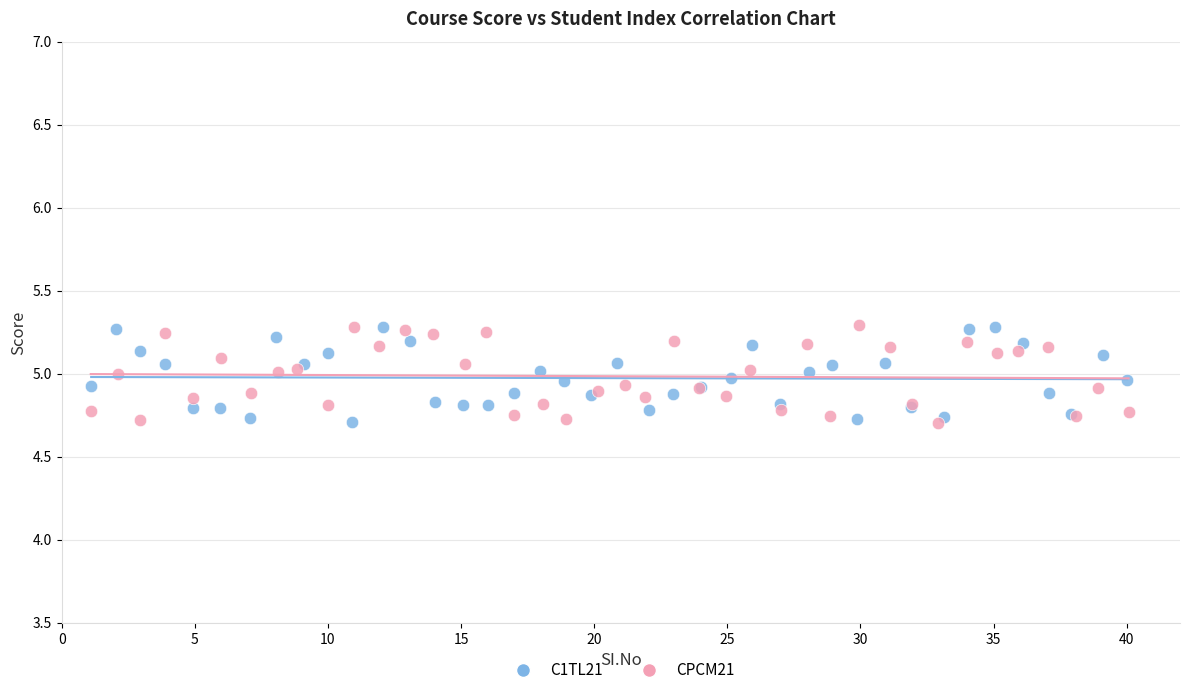

What are all the series names shown in the legend?

C1TL21, CPCM21